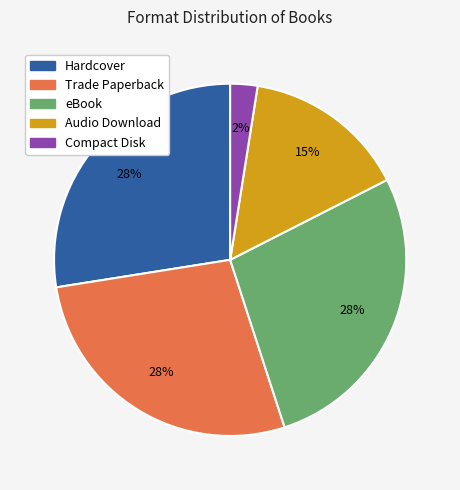

Do Compact Disk and eBook together represent more than half of the pie?

No